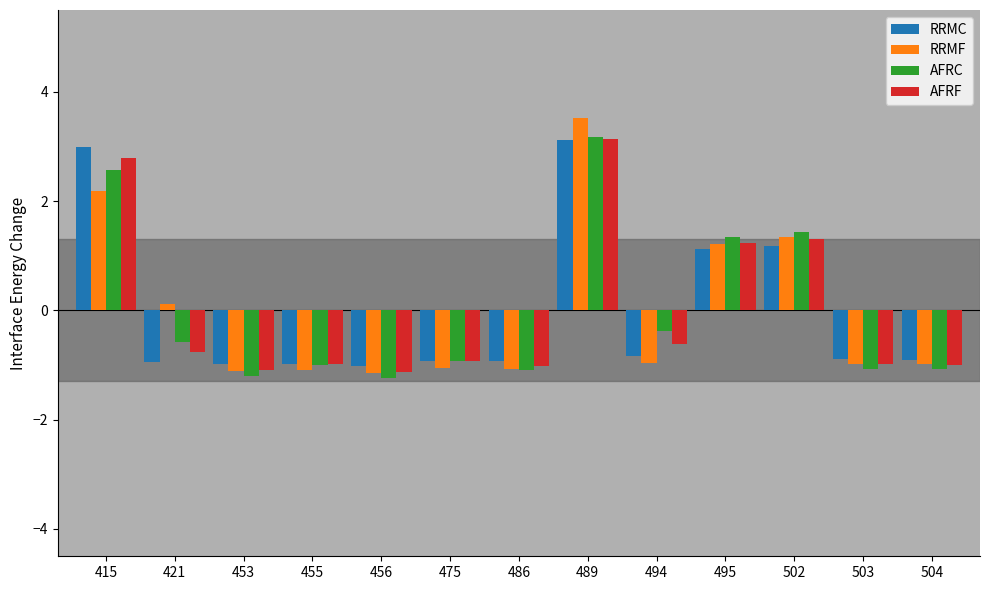

How many bars are there in total?

52